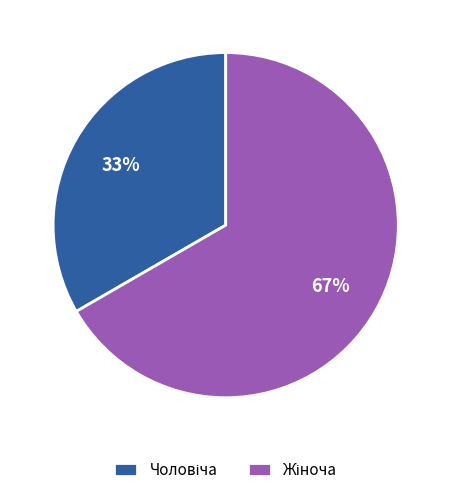

To the nearest percent, what is the average slice percentage?

50%